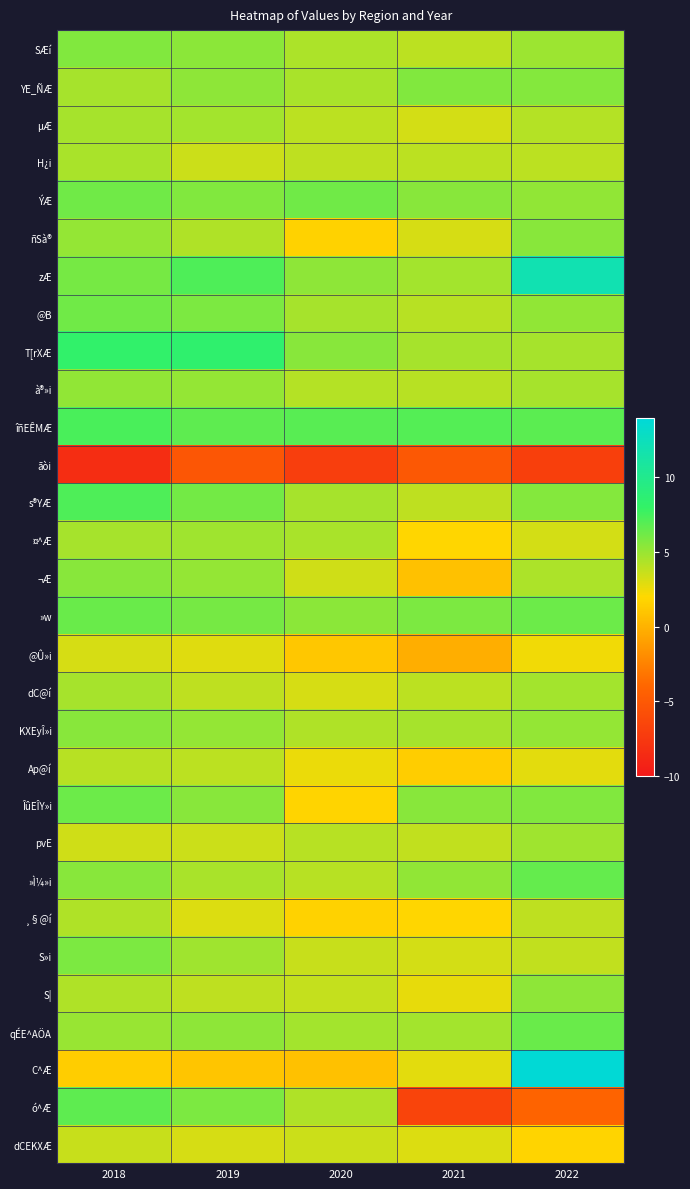

Which has a higher value, 2018 or 2019?

2018